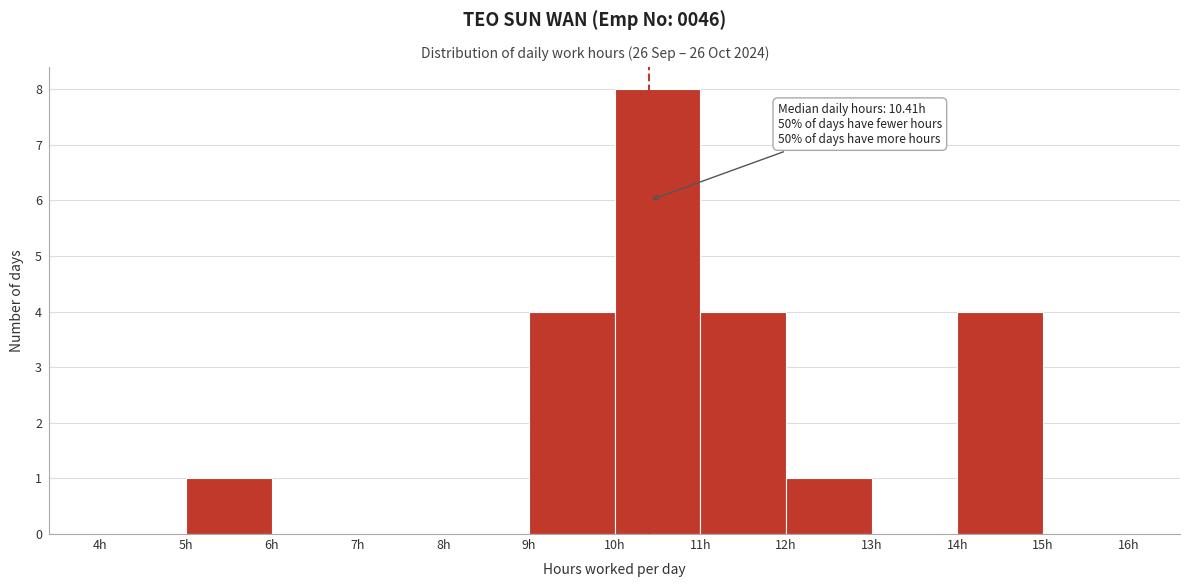

Which range on the x-axis has the tallest bar?

10 to 11